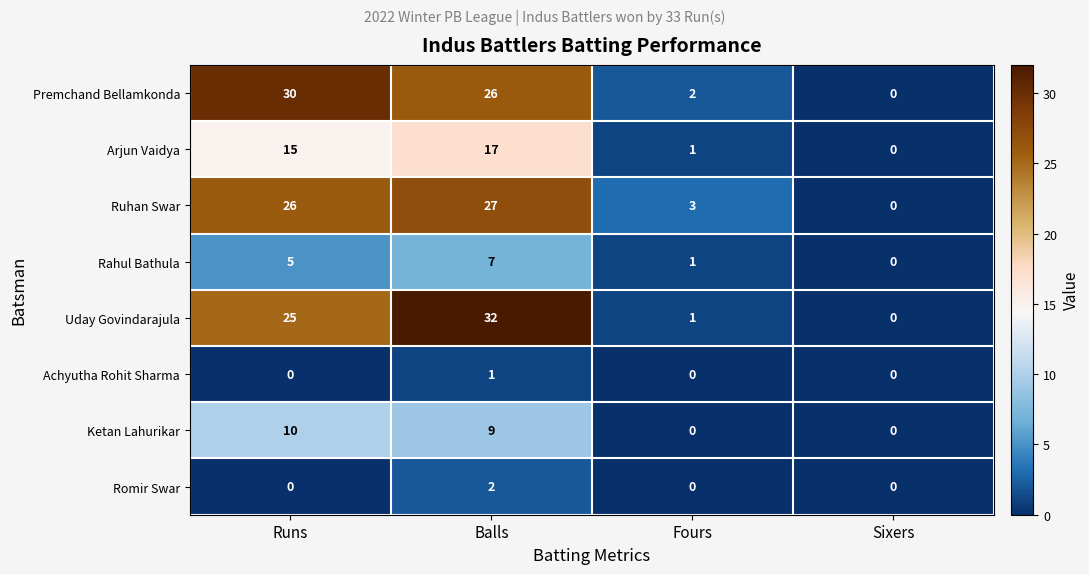

How many series are shown in this chart?

8